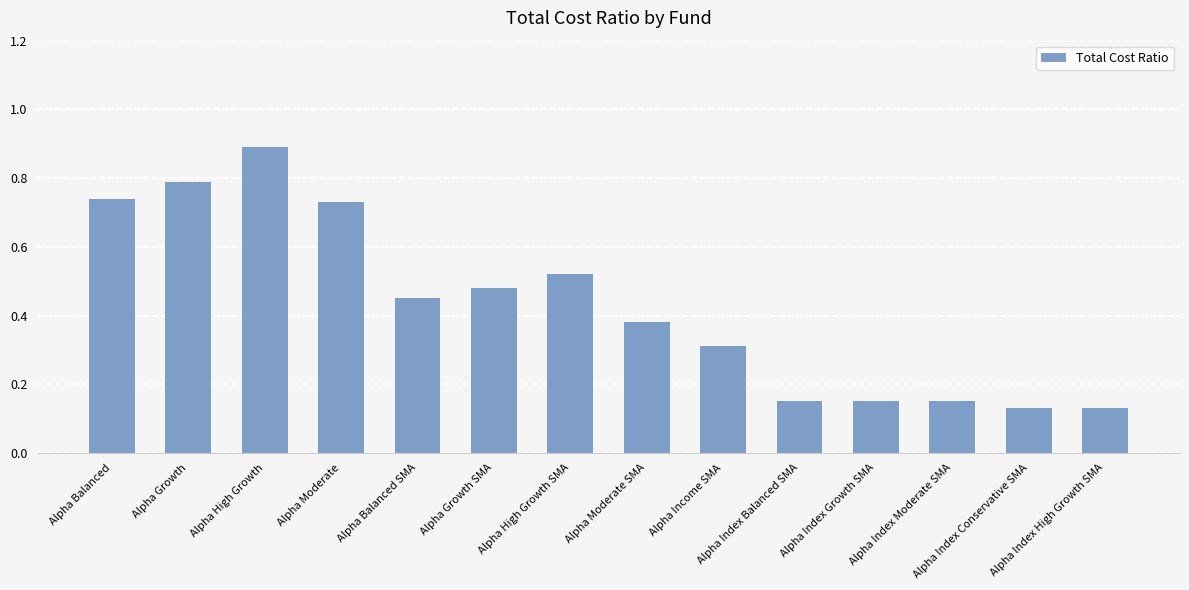

What position from the right is Alpha High Growth?

12